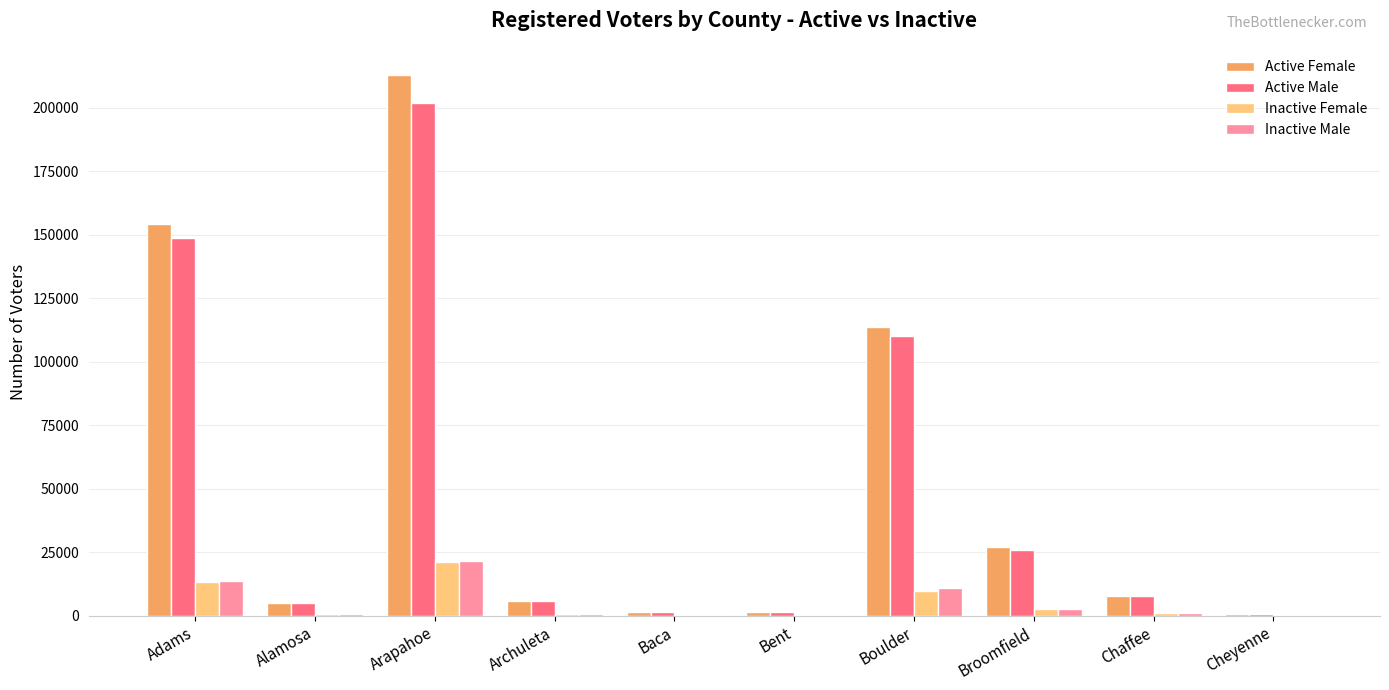

Is it true that Active Female equals 72063 at Arapahoe?

False